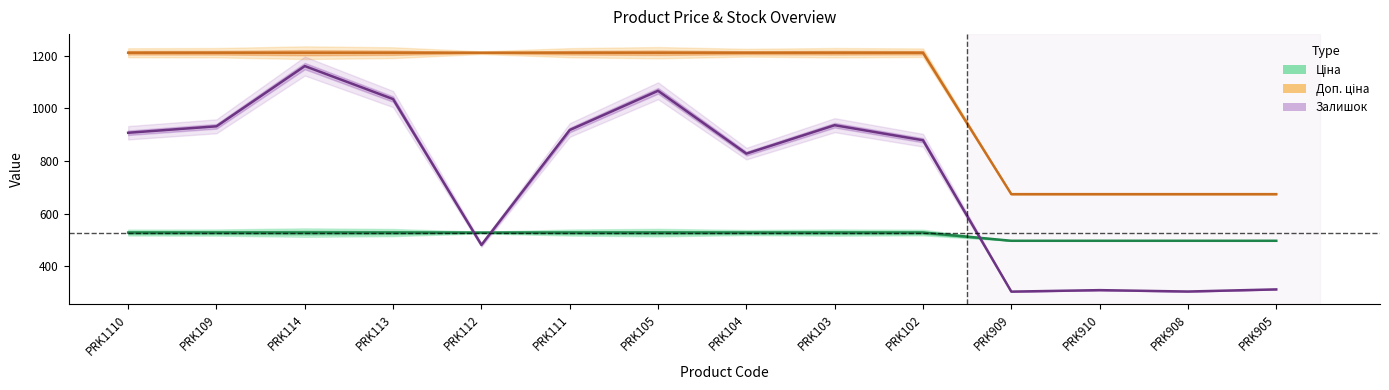

True or false: Залишок has a value of 906.9 at PRK1110.

True